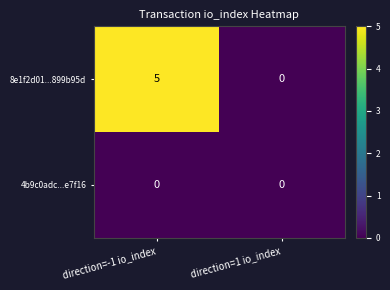

At how many categories does at least one series exceed 2?

1